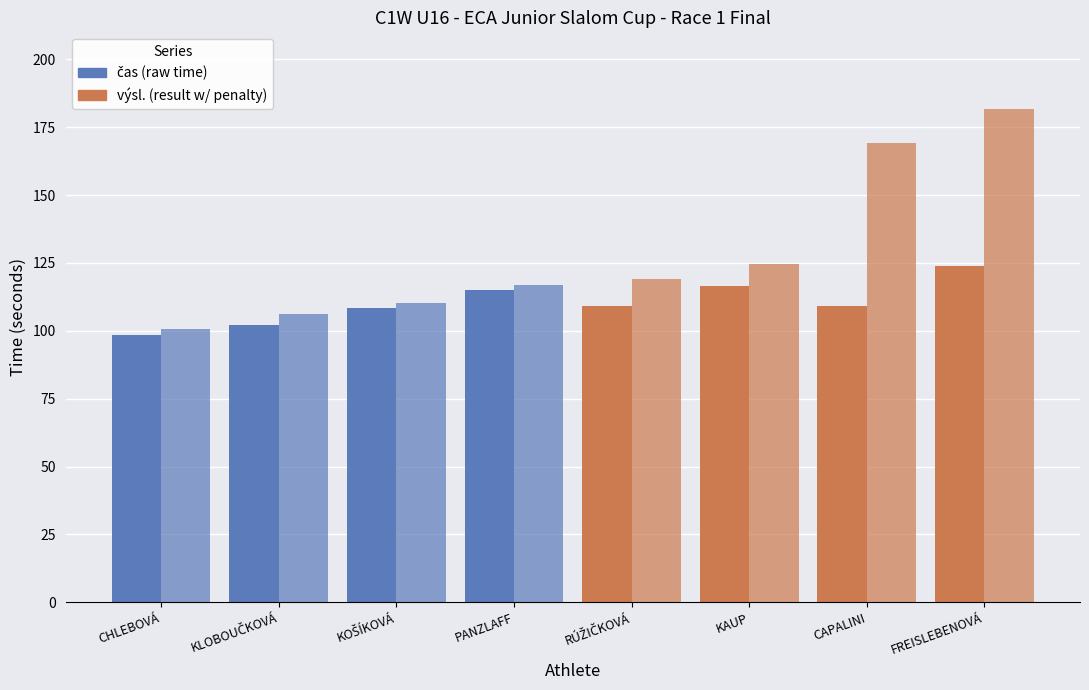

Rank the categories by výsl. value from lowest to highest.

CHLEBOVÁ, KLOBOUČKOVÁ, KOŠÍKOVÁ, PANZLAFF, RÚŽIČKOVÁ, KAUP, CAPALINI, FREISLEBENOVÁ